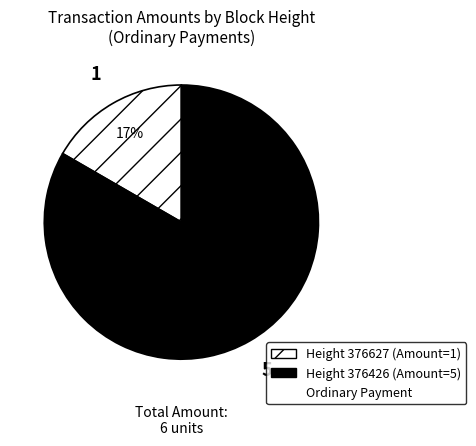

To the nearest percent, what is the average slice percentage?

50%